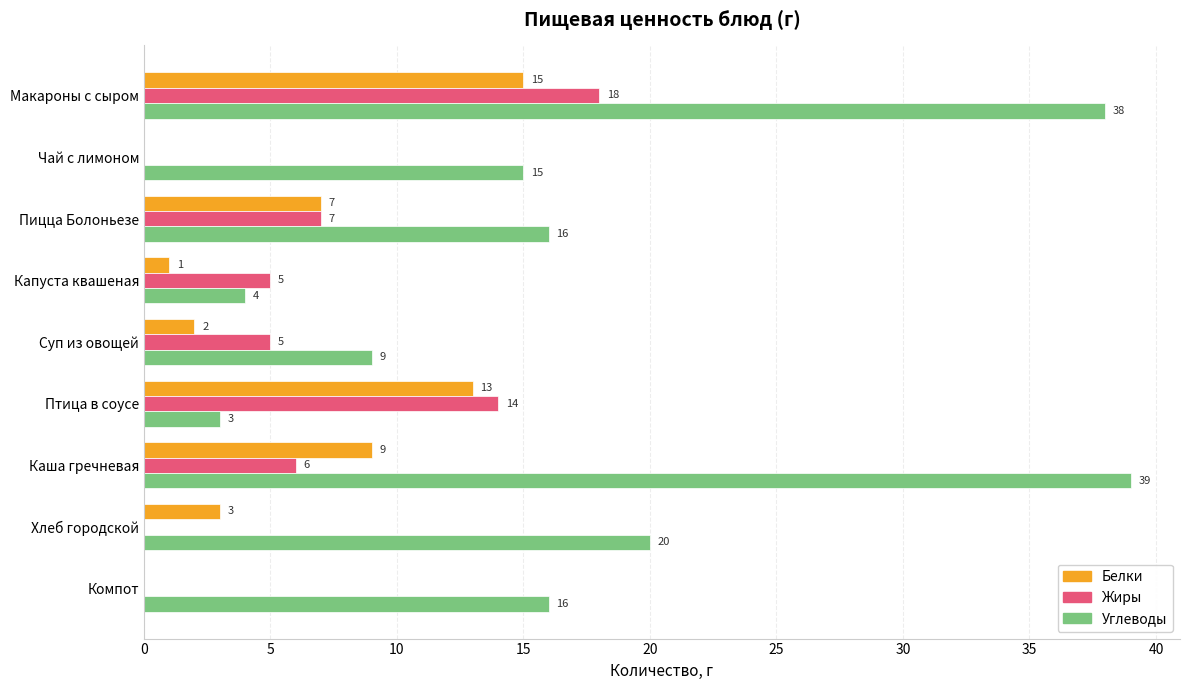

What is the maximum value shown in the chart?

39